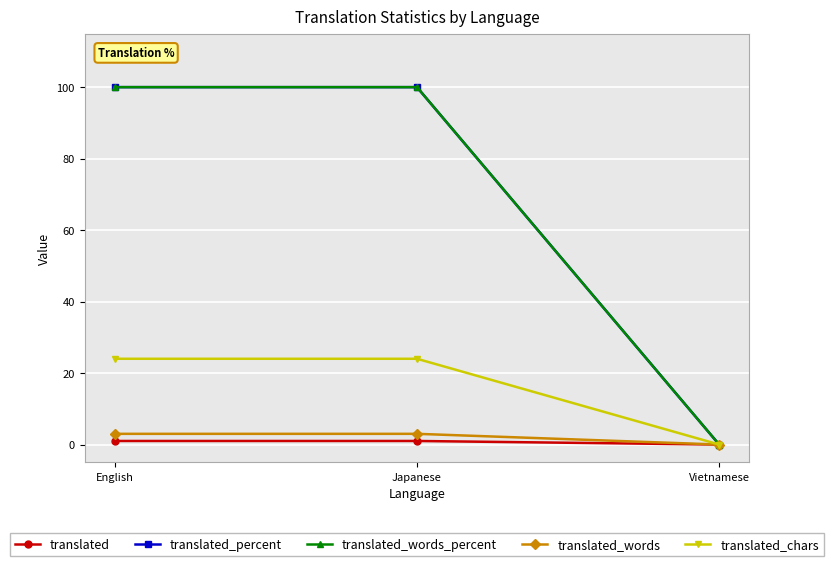

At how many categories does at least one series exceed 87?

2